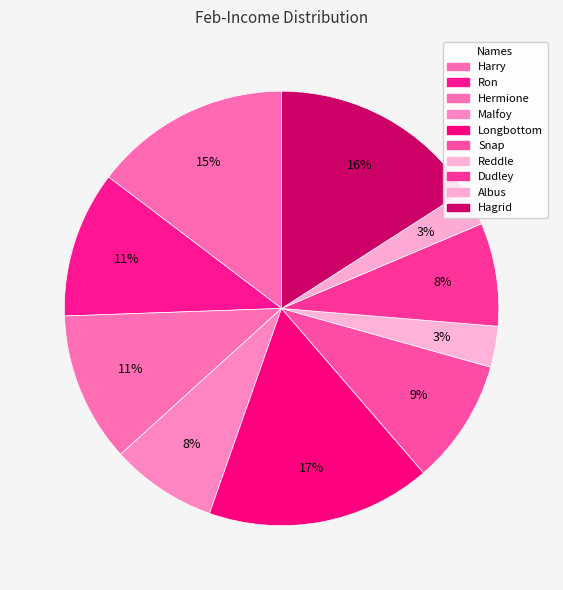

How many slices are in this pie chart?

10